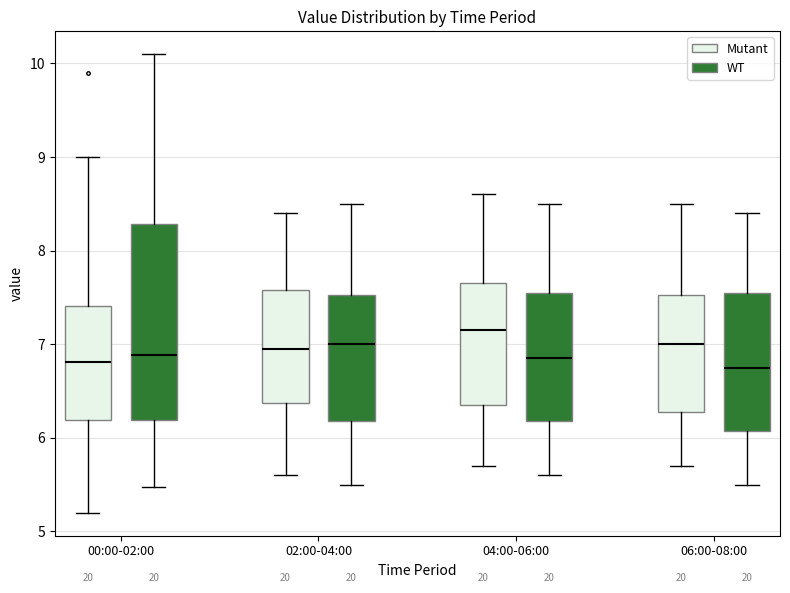

Reading left to right, transcribe this box plot: for each box, give where its median line is, the range the box spans, and where its two whiskers end, as read against the y-axis. The values are not printed on the chart, so give them approximately, as read against the axis.

00:00-02:00 (Mutant): median 6.8, box 6.2 to 7.4, whiskers 5.2 to 9.0
00:00-02:00 (WT): median 6.9, box 6.2 to 8.3, whiskers 5.5 to 10.1
02:00-04:00 (Mutant): median 7.0, box 6.4 to 7.6, whiskers 5.6 to 8.4
02:00-04:00 (WT): median 7.0, box 6.2 to 7.5, whiskers 5.5 to 8.5
04:00-06:00 (Mutant): median 7.2, box 6.4 to 7.7, whiskers 5.7 to 8.6
04:00-06:00 (WT): median 6.9, box 6.2 to 7.6, whiskers 5.6 to 8.5
06:00-08:00 (Mutant): median 7.0, box 6.3 to 7.5, whiskers 5.7 to 8.5
06:00-08:00 (WT): median 6.8, box 6.1 to 7.6, whiskers 5.5 to 8.4